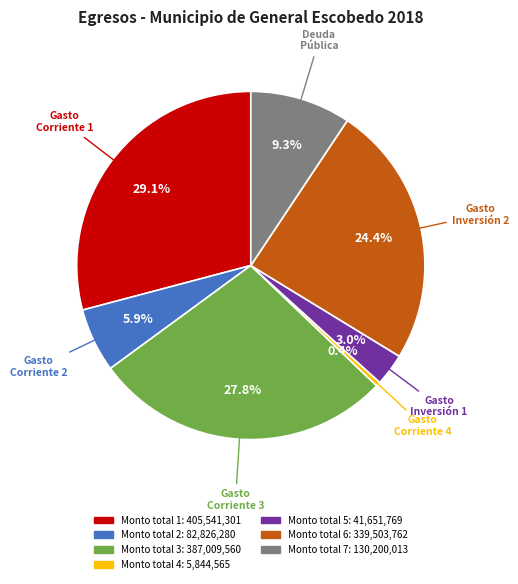

Is it true that Monto total 2 is 1% of the pie?

False